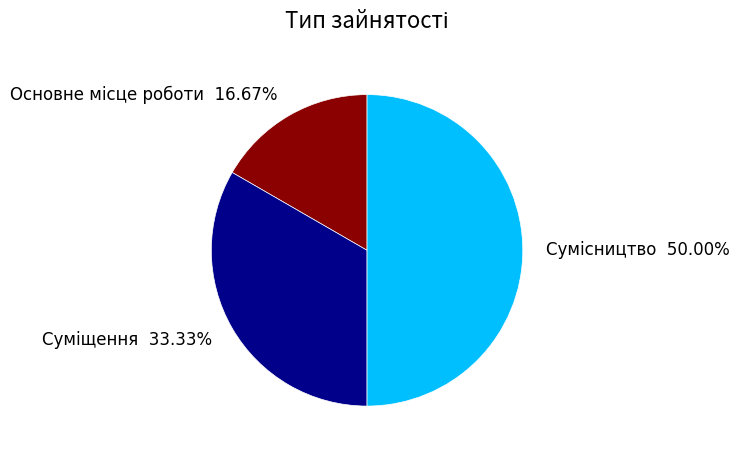

The Сумісництво slice represents 57% of the pie. True or false?

False